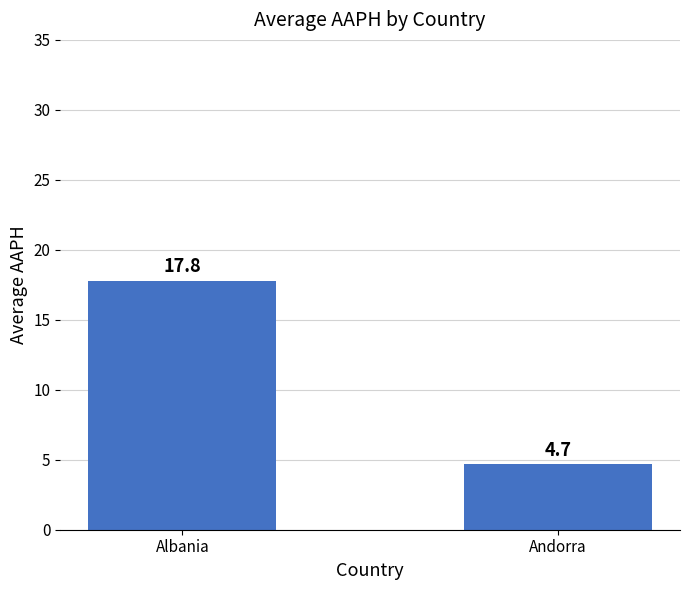

Reading left to right, extract all data points from this chart.

Albania=17.8	Andorra=4.7